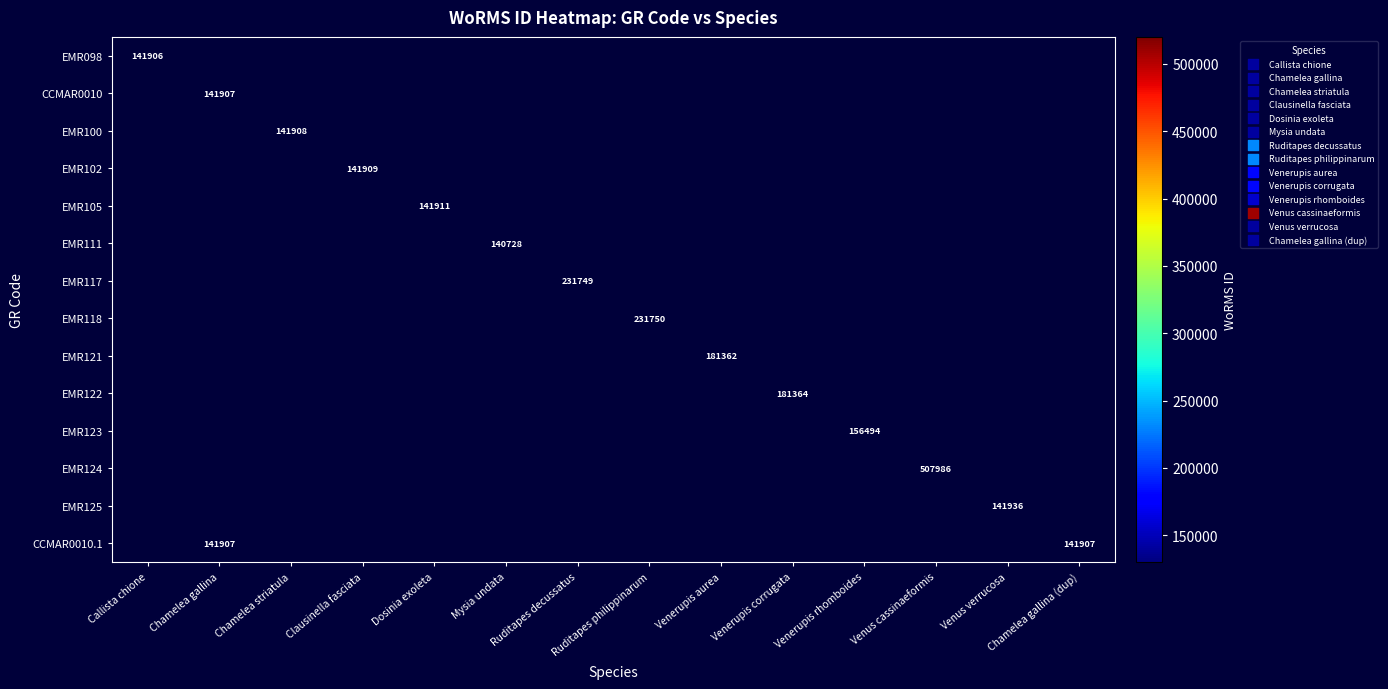

What is the greatest value displayed?

507986.0